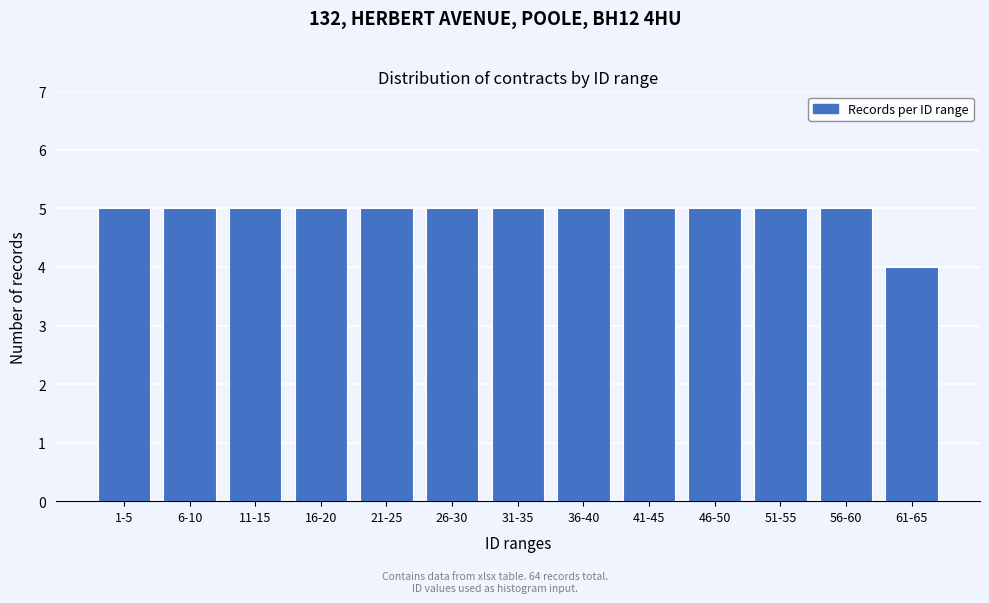

Reading left to right, transcribe all the data shown in this chart.

5	5	5	5	5	5	5	5	5	5	5	5	4